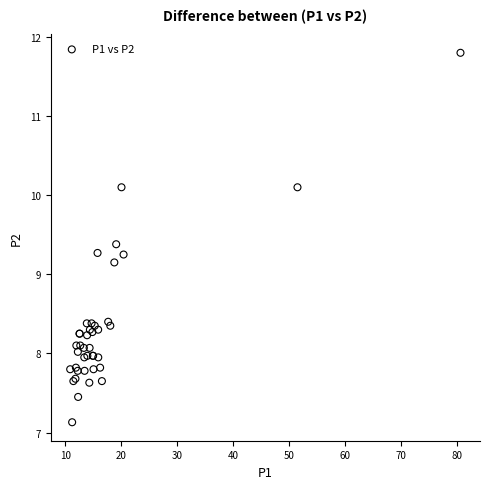

What Y value in the scatter plot is closest to 9?

9.2